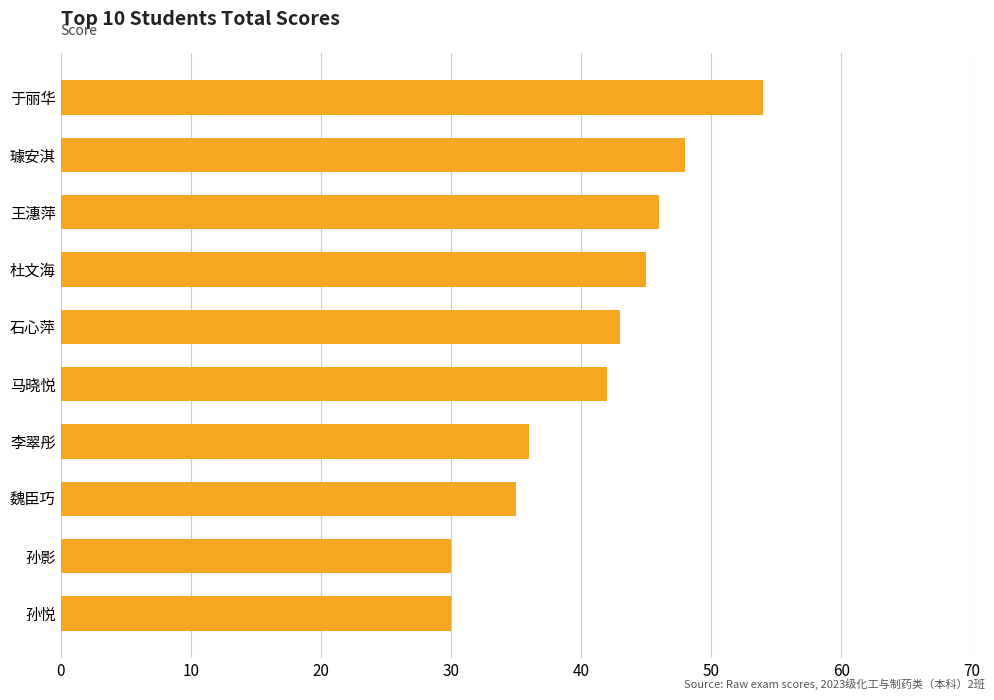

True or false: the data shows 17 at 孙悦.

False